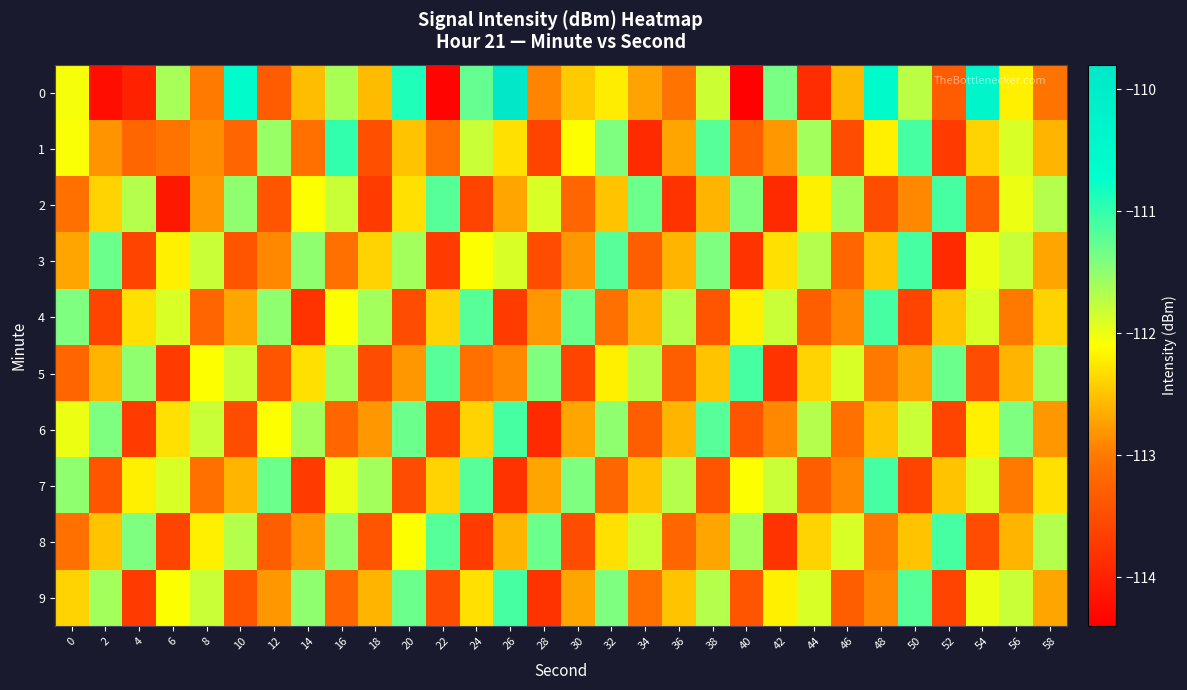

At which category is the sum across all series the highest?

32